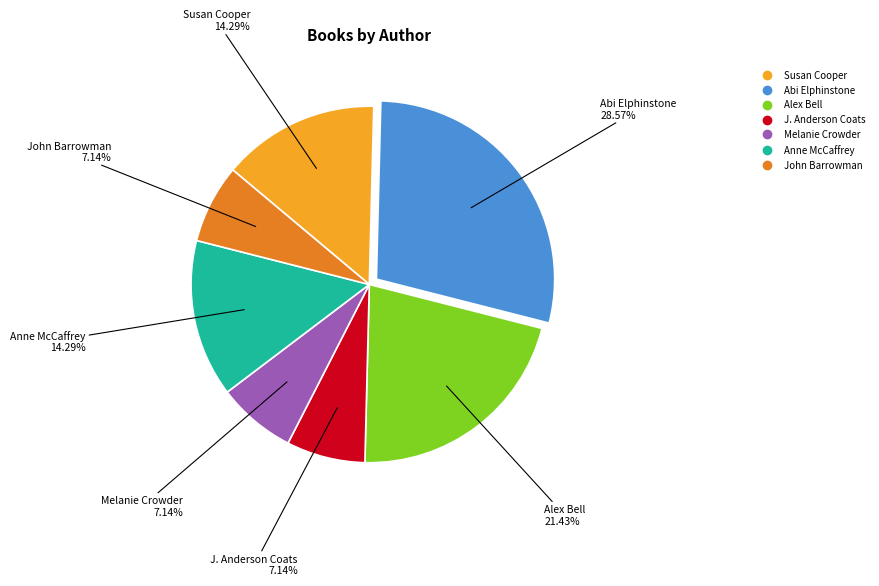

What portion of the pie excludes J. Anderson Coats?

92.9%